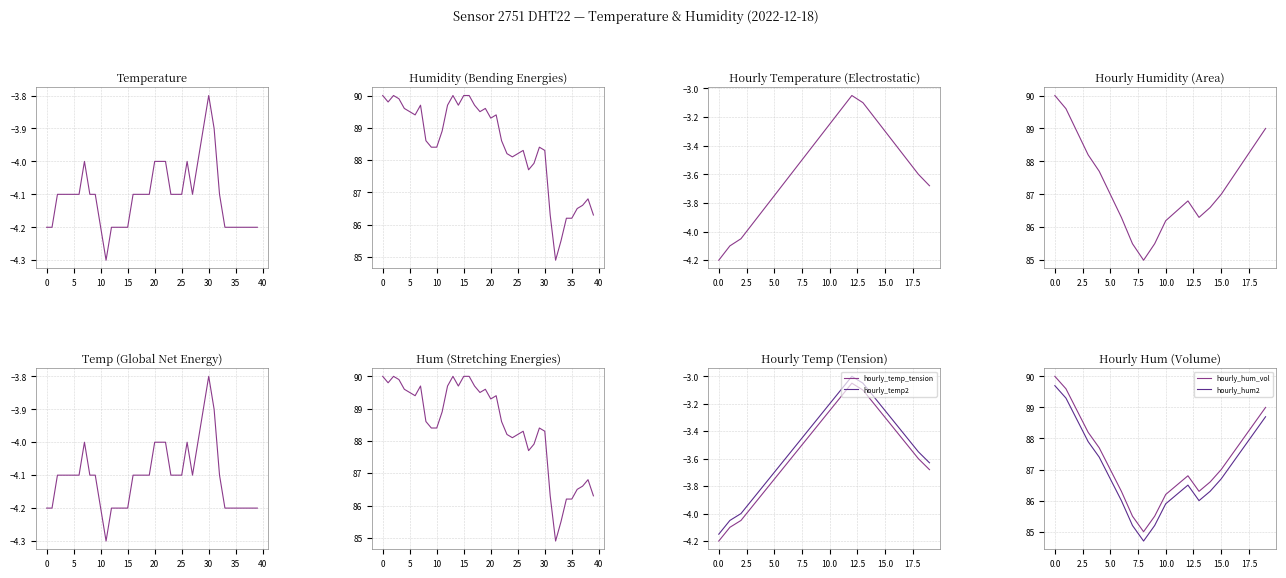

What is the sum of the temperature values at 14:00 and 17:00?

-6.7